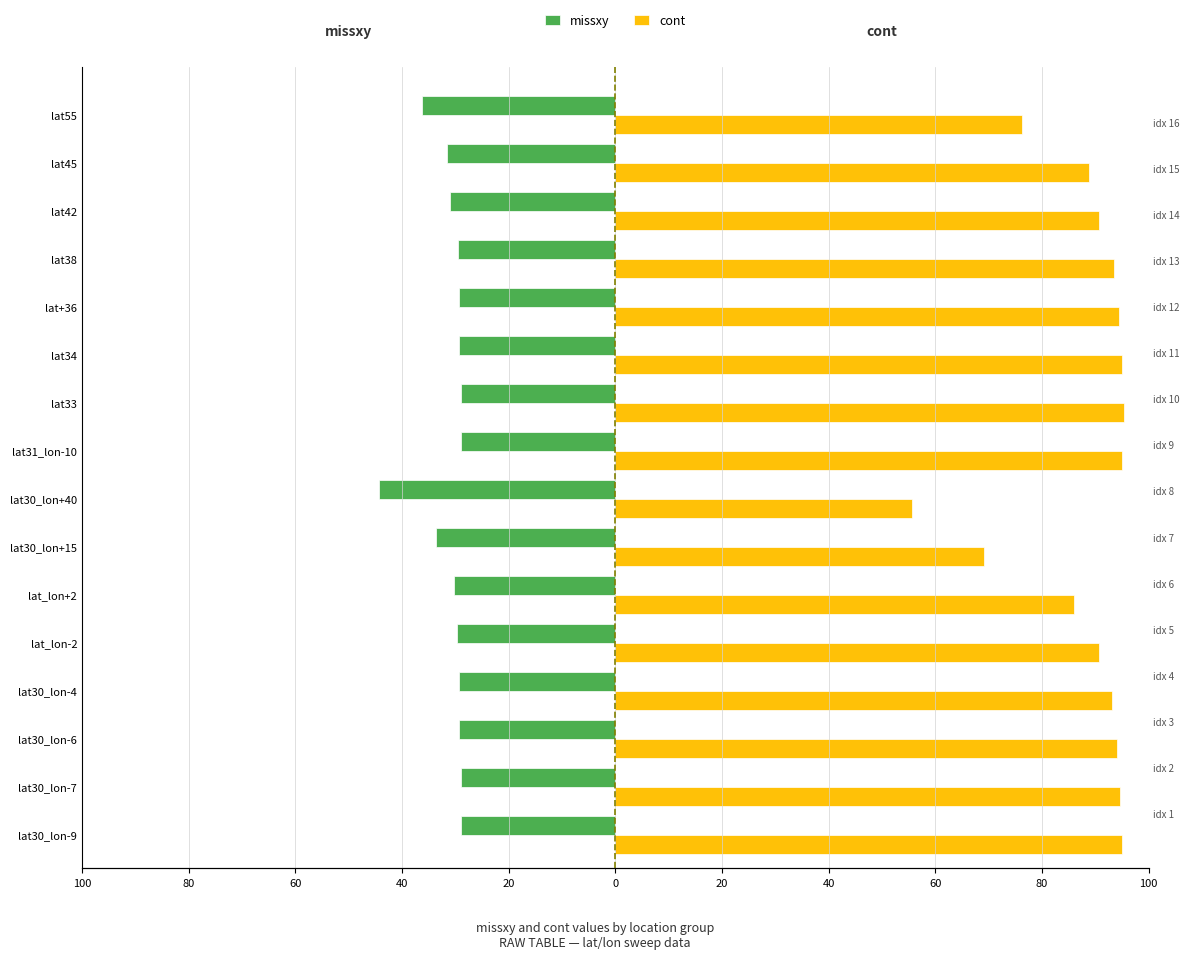

What is the sum of the cont values at lat30_lon-7 and lat34?

189.6